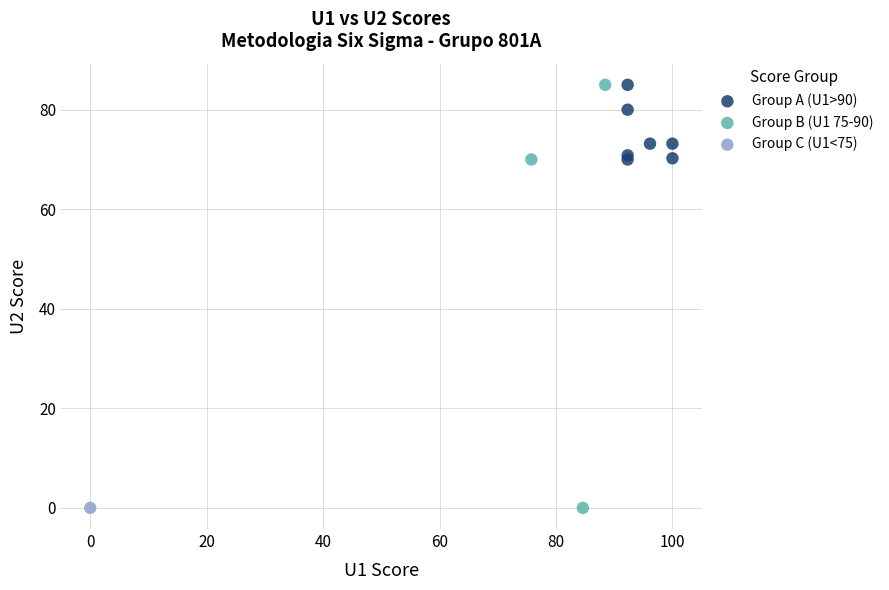

What are all the series names shown in the legend?

Group A (U1>90), Group B (U1 75-90), Group C (U1<75)